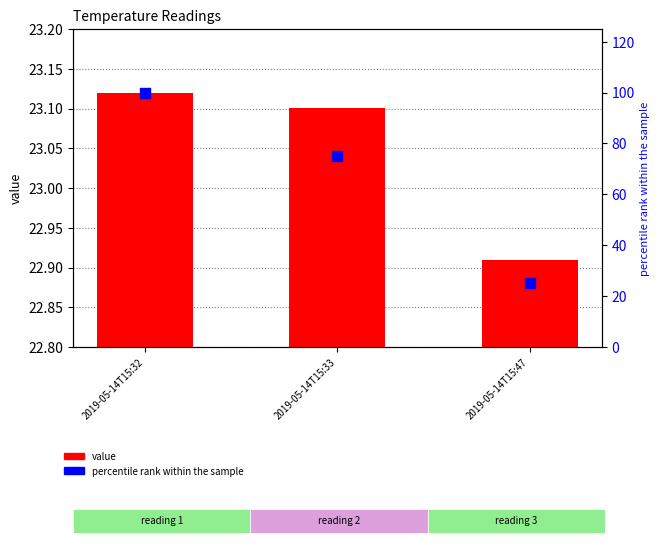

Which series reaches the maximum Y coordinate?

percentile rank within the sample